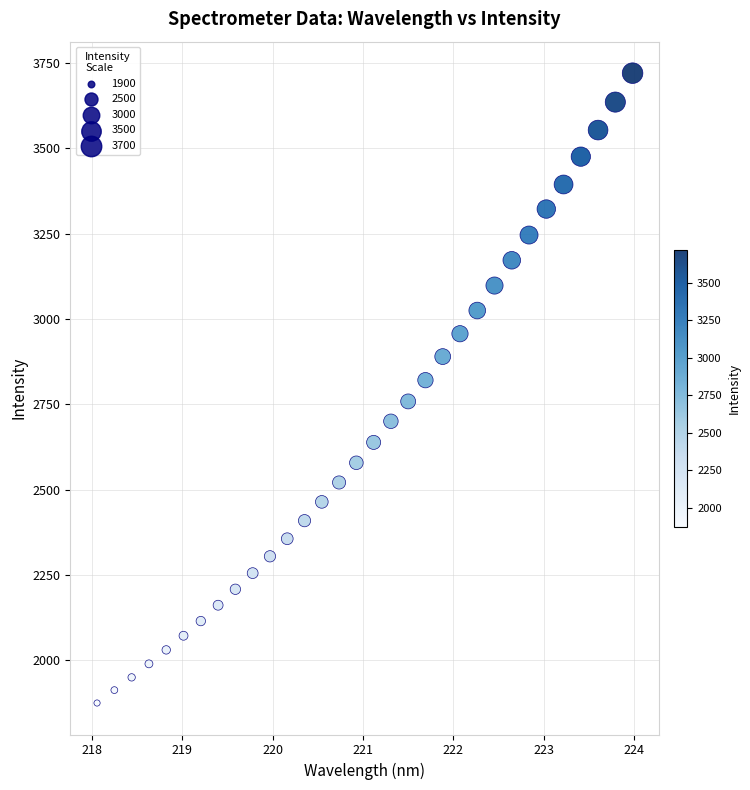

What is the range of X values (max minus min)?

5.9